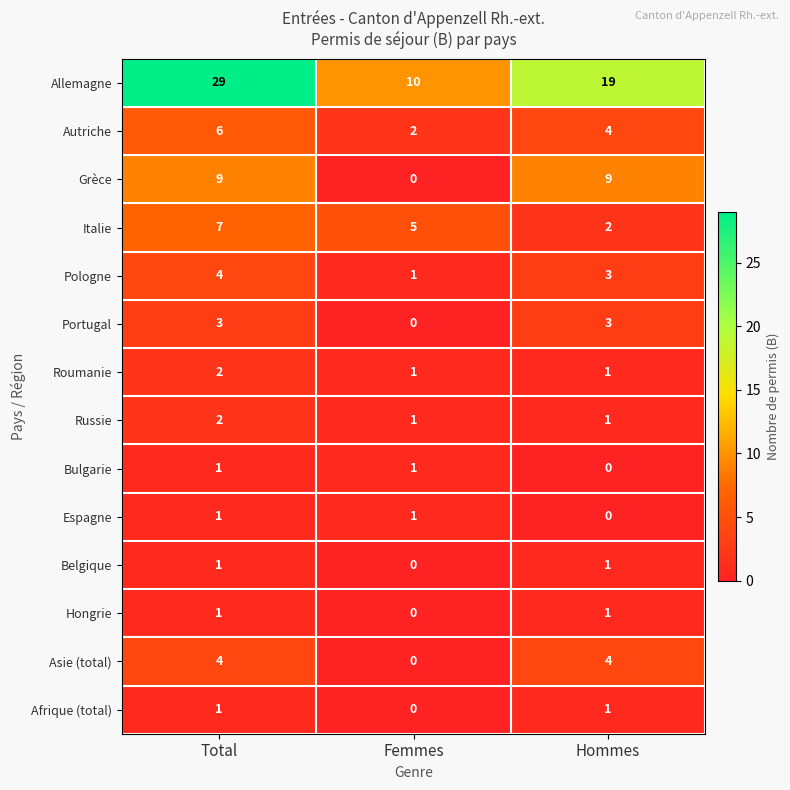

What is the spread (max minus min) of values at Hommes?

19